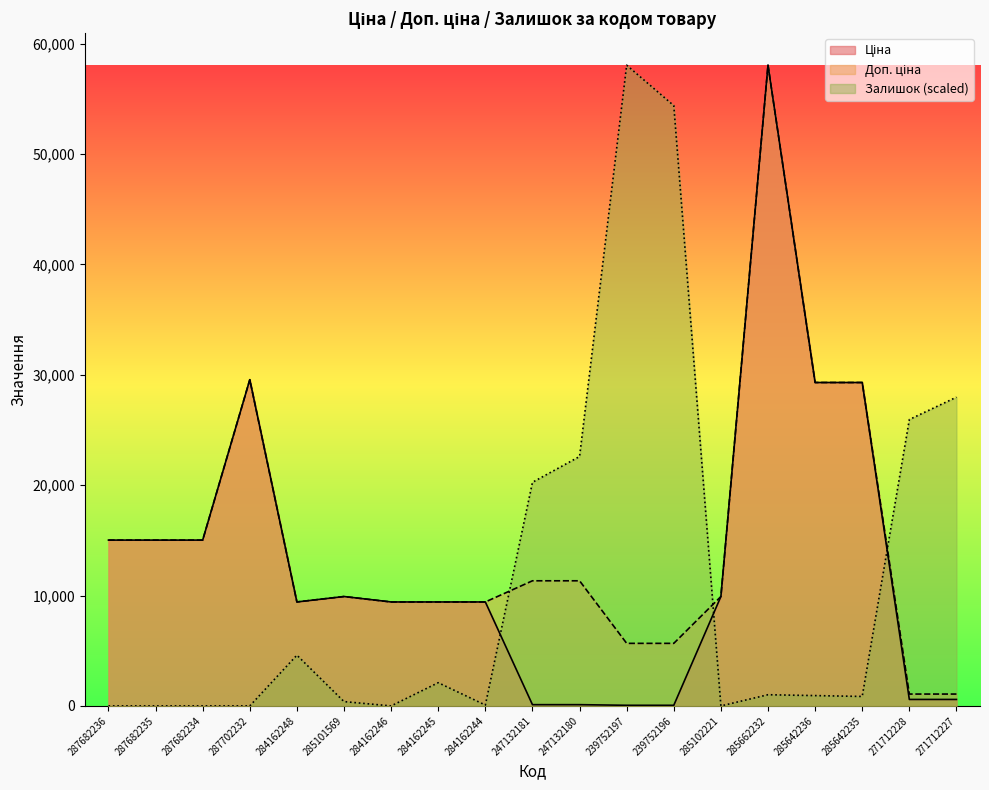

What is the sum of the Залишок values at 284162244 and 287682236?

77.9